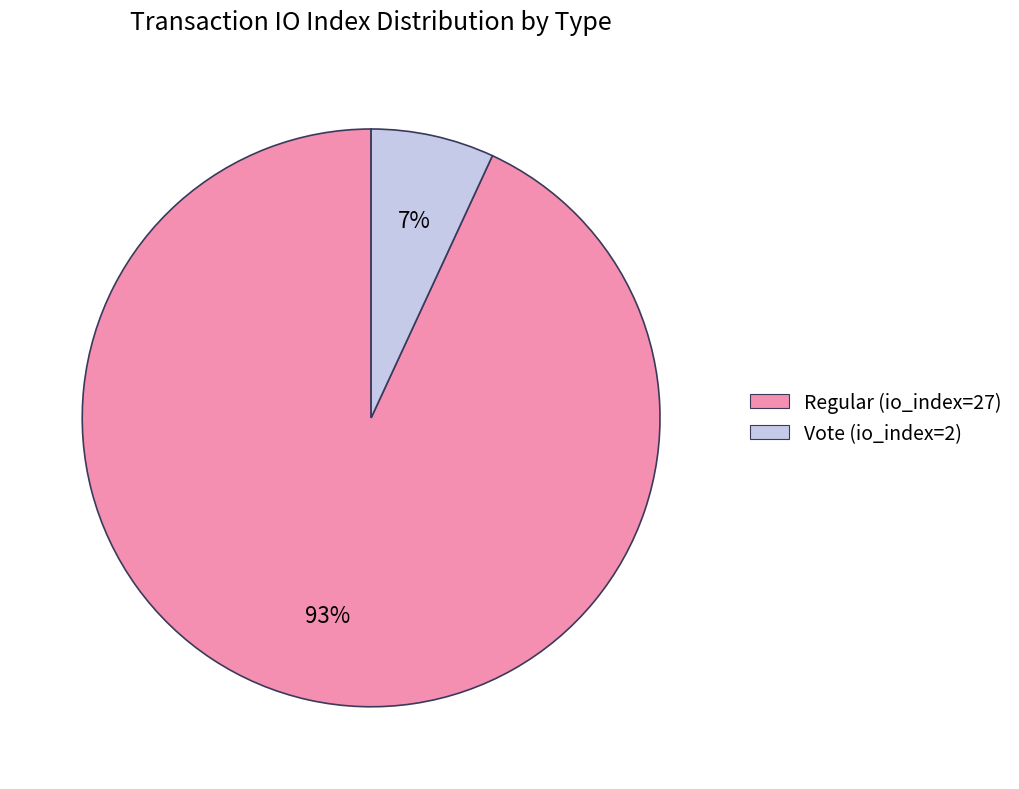

Between Vote (io_index=2) and Regular (io_index=27), which is larger?

Regular (io_index=27)